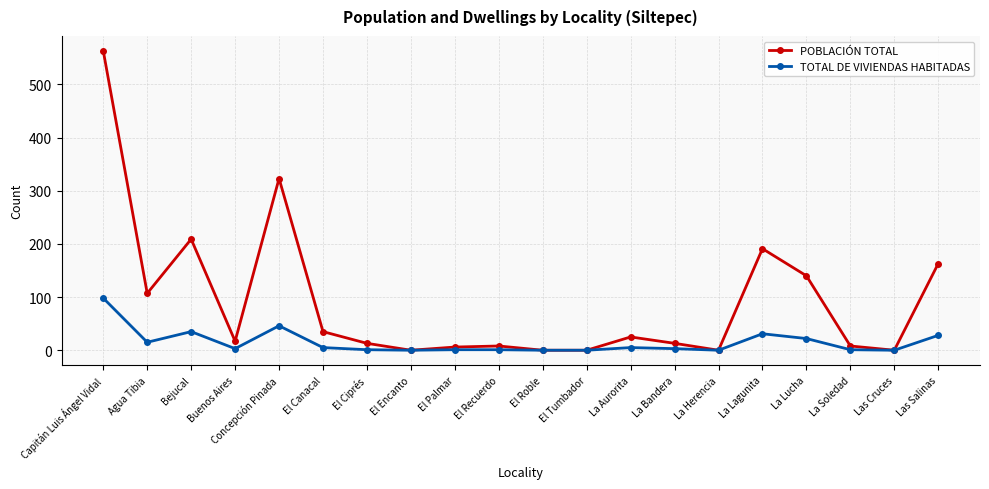

Between El Ciprés and La Herencia, which series saw the biggest shift?

POBLACIÓN TOTAL